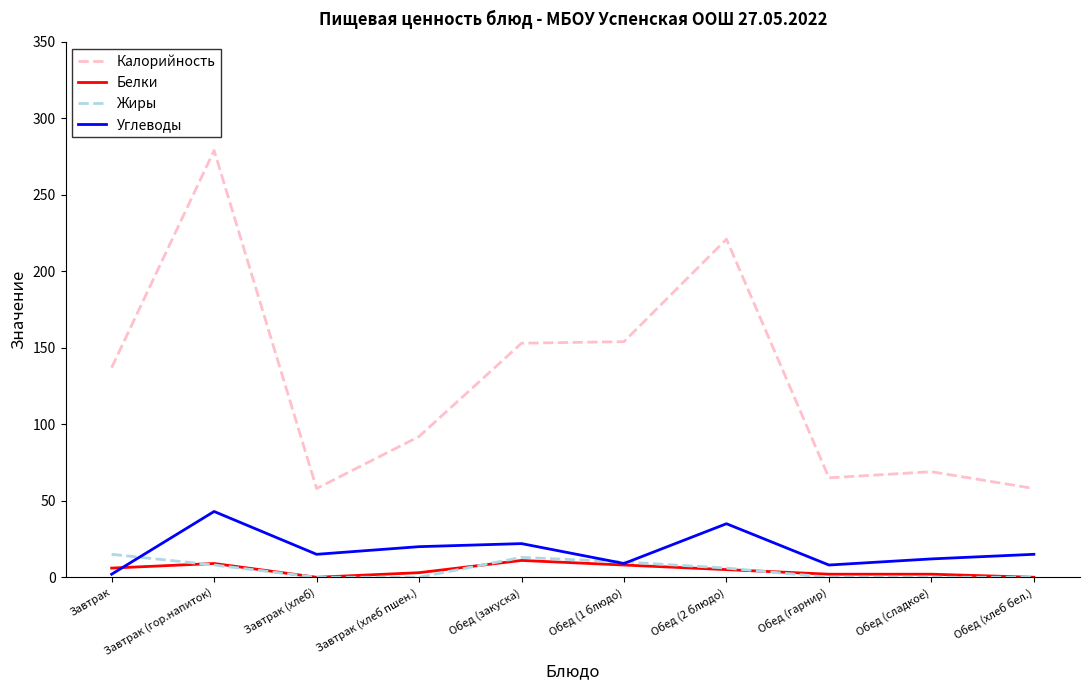

True or false: Жиры and Углеводы intersect in this chart.

True